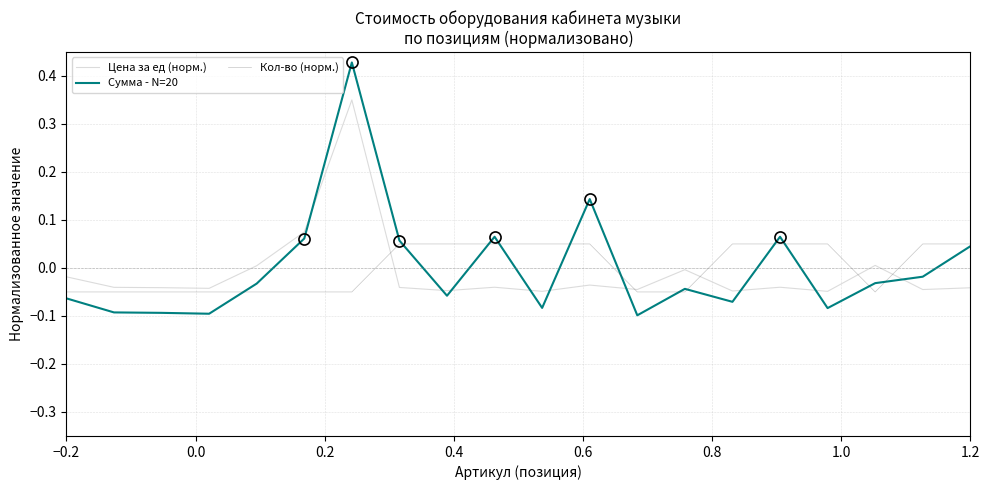

Rank the series by their maximum value, from lowest to highest.

Кол-во (норм.), Цена за ед (норм.), Сумма - N=20